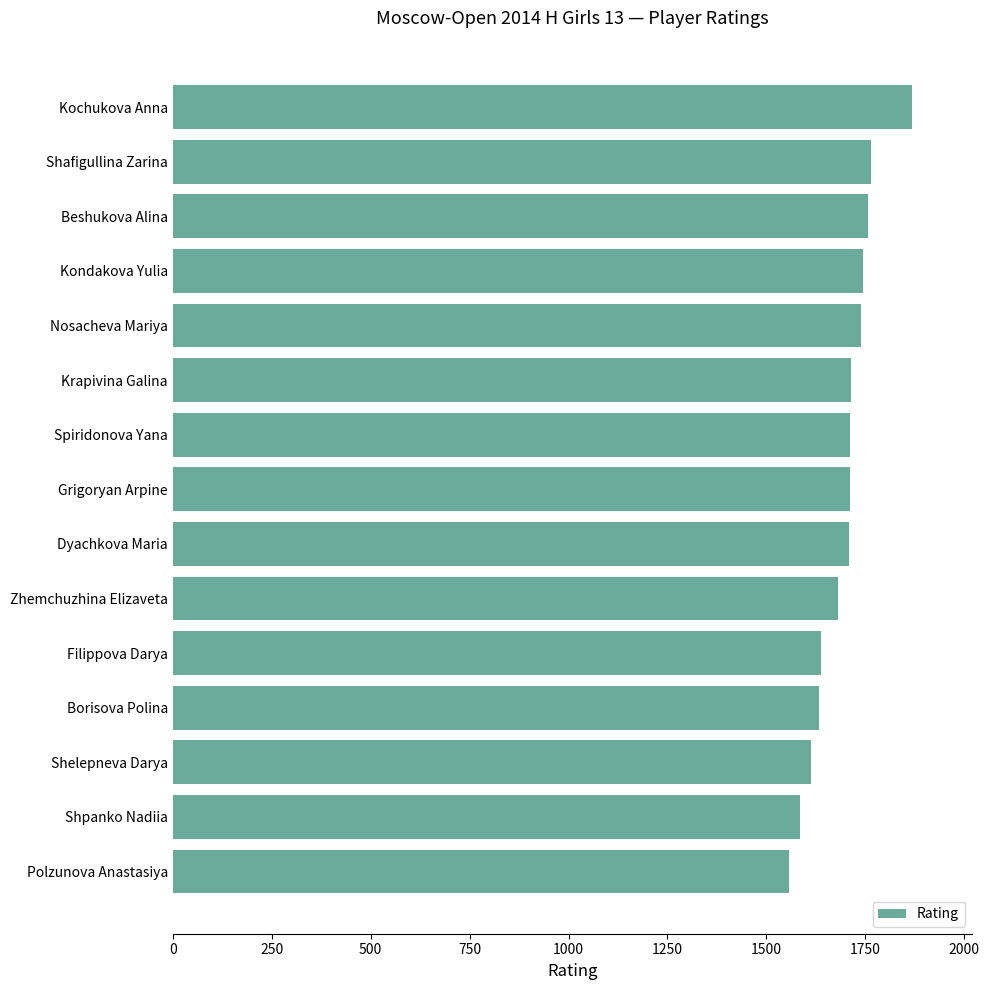

True or false: the data shows 1585 at Shpanko Nadiia.

True